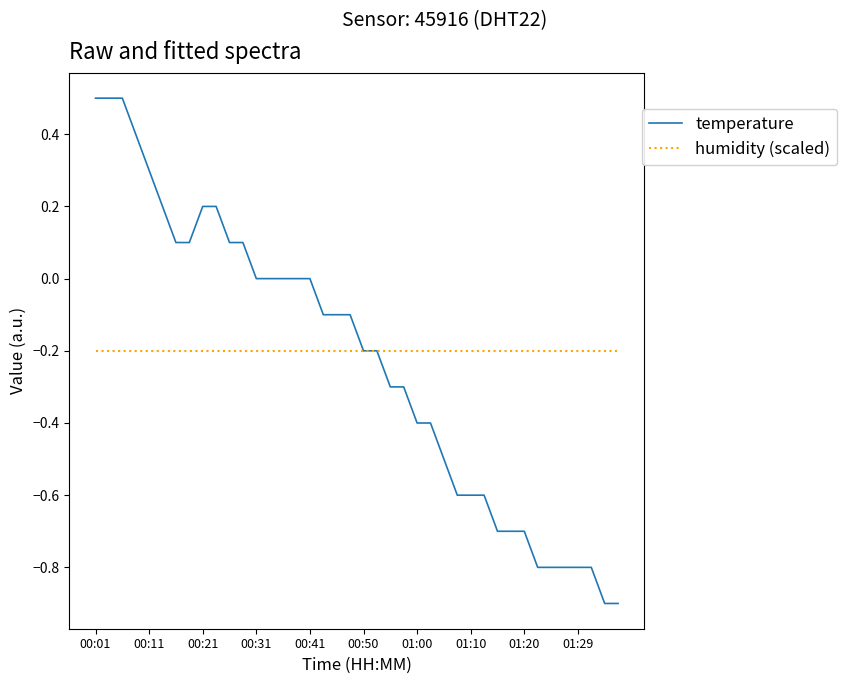

Which series has the largest range (max minus min)?

temperature